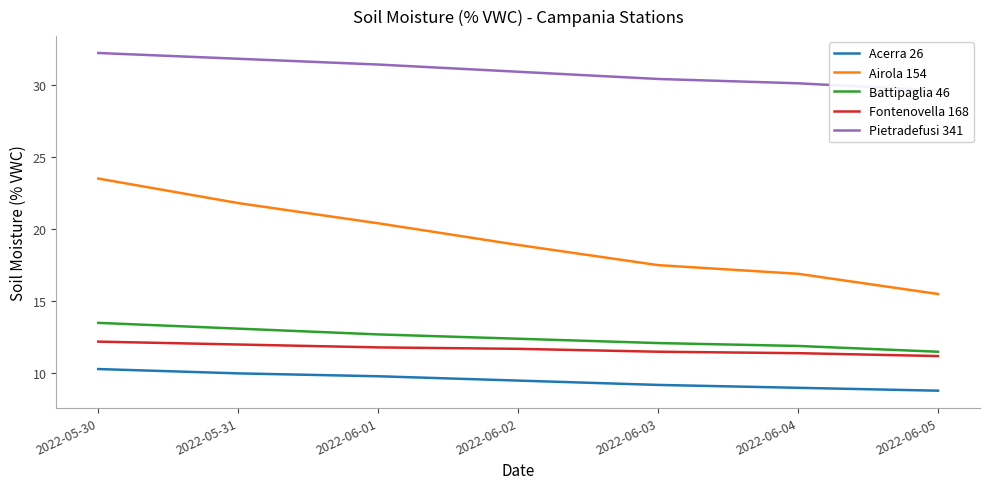

What is the value of the Airola 154 point at the 1st from the left?

23.5